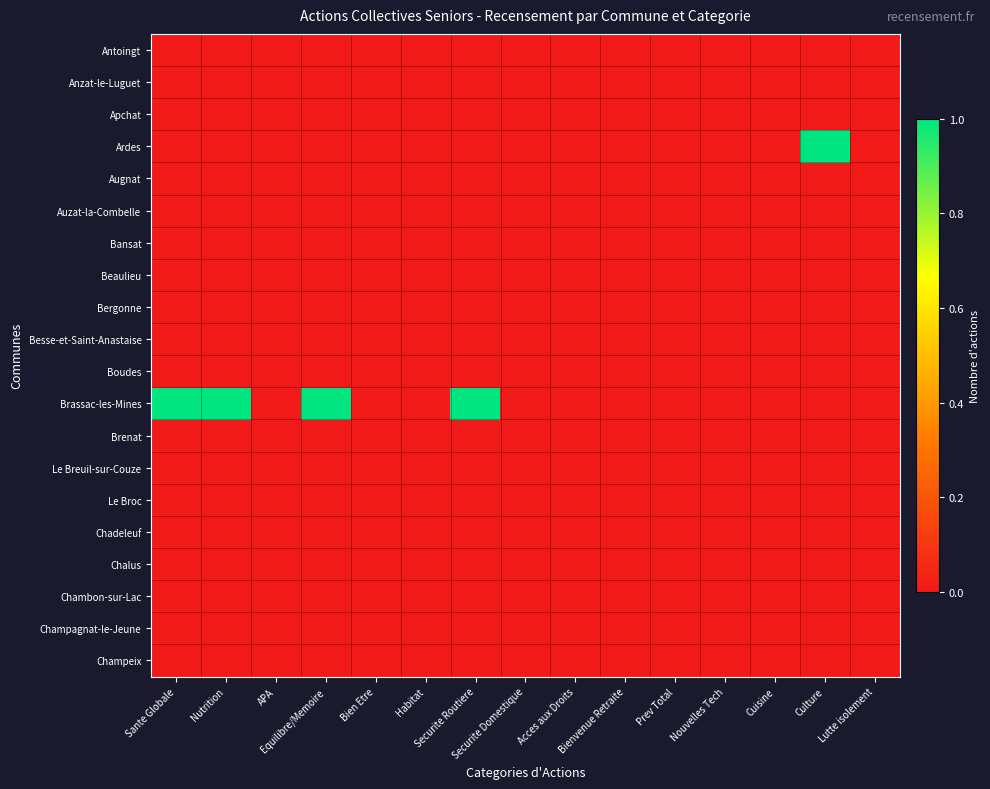

At Culture, list the series in order from largest to smallest.

Ardes, Antoingt, Anzat-le-Luguet, Apchat, Augnat, Auzat-la-Combelle, Bansat, Beaulieu, Bergonne, Besse-et-Saint-Anastaise, Boudes, Brassac-les-Mines, Brenat, Le Breuil-sur-Couze, Le Broc, Chadeleuf, Chalus, Chambon-sur-Lac, Champagnat-le-Jeune, Champeix